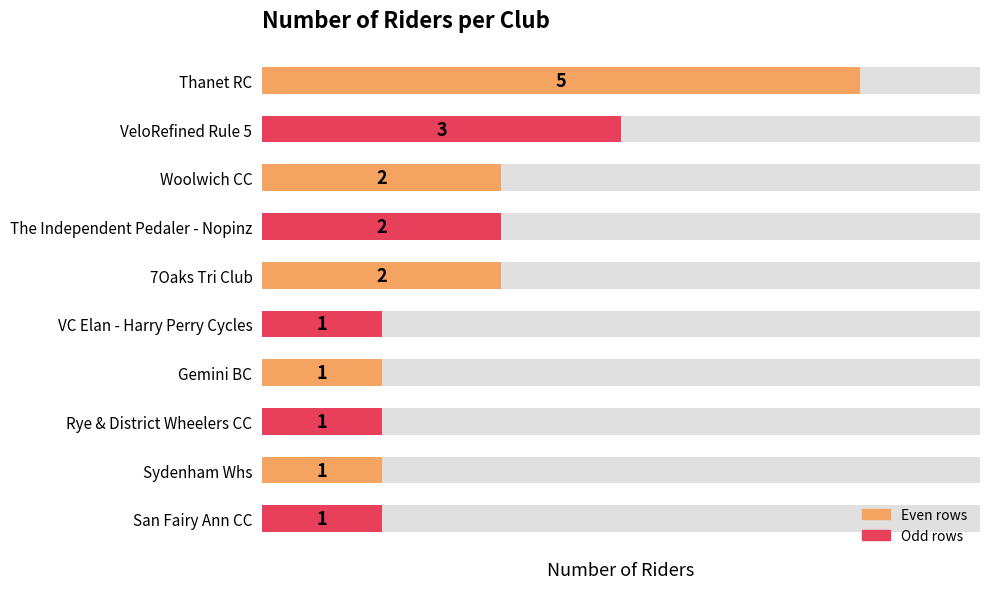

The value at San Fairy Ann CC is 1. True or false?

False